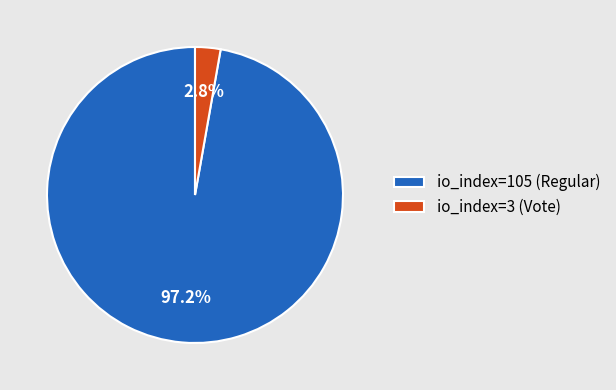

The io_index=3 (Vote) slice represents 3% of the pie. True or false?

True